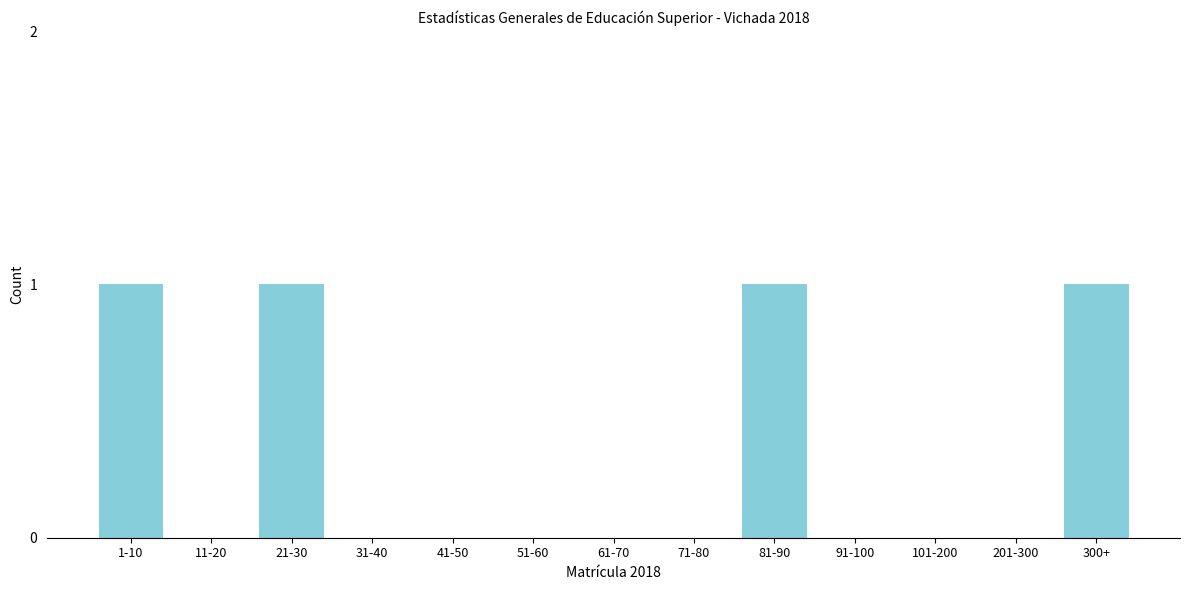

Reading left to right, what are all the values shown in this chart?

1-10=1	11-20=0	21-30=1	31-40=0	41-50=0	51-60=0	61-70=0	71-80=0	81-90=1	91-100=0	101-200=0	201-300=0	300+=1